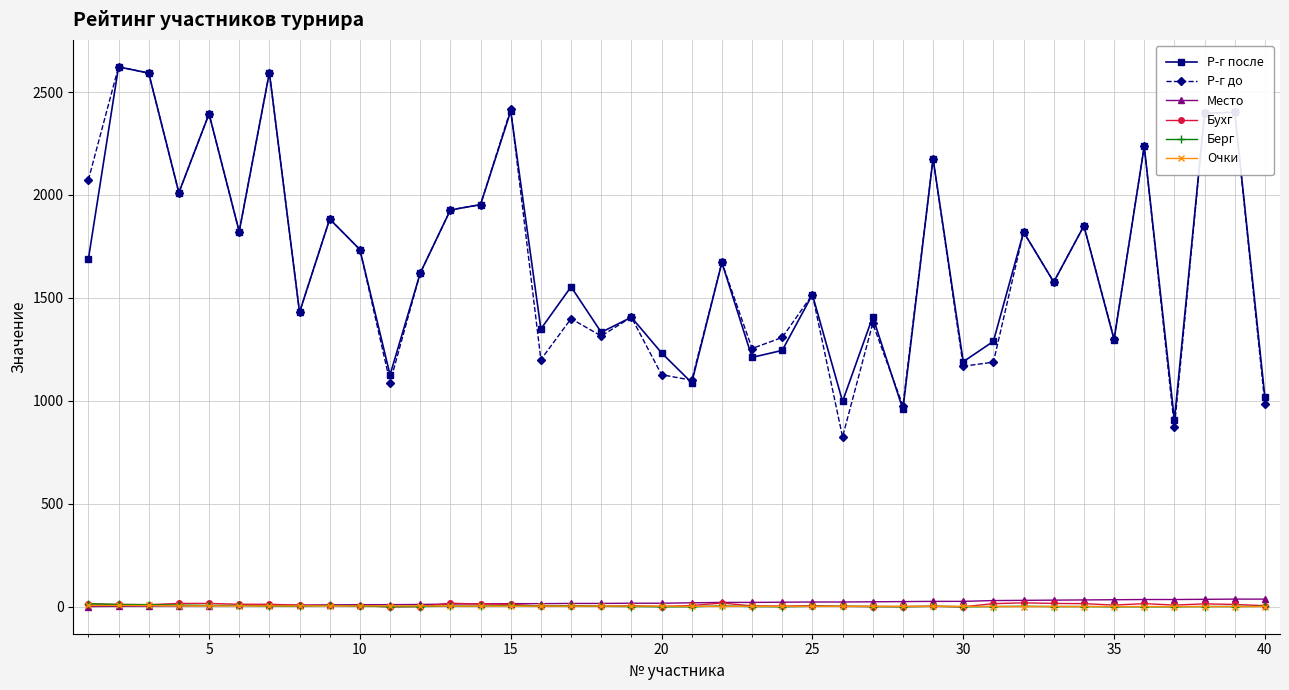

True or false: Р-г до and Место intersect in this chart.

False